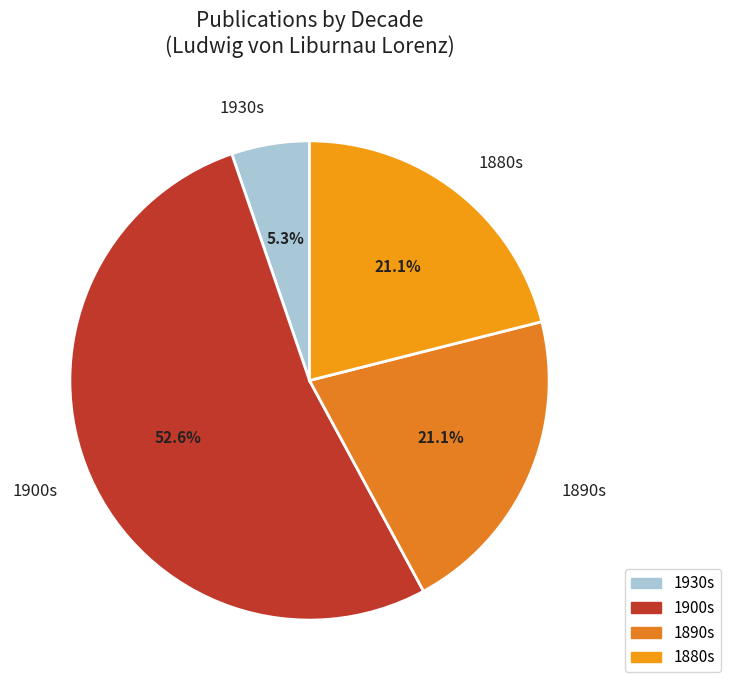

How many segments does this pie chart have?

4